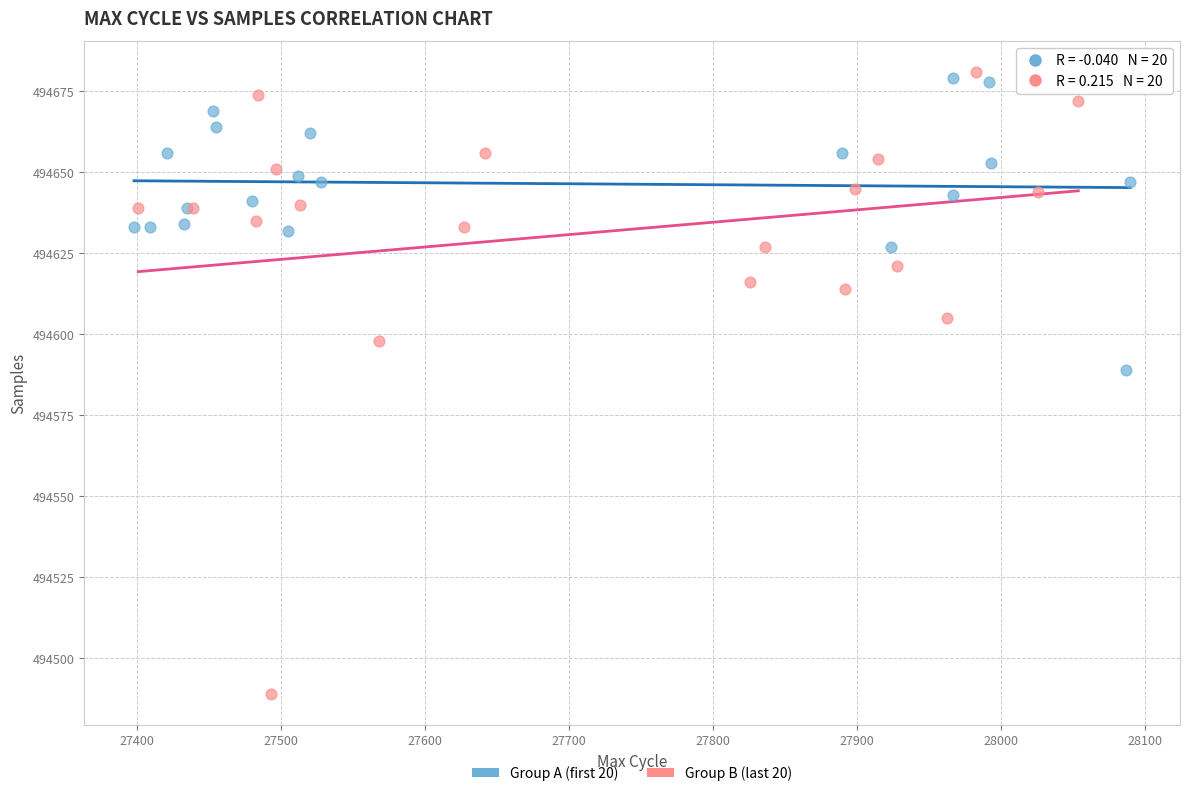

Which series reaches the minimum Y coordinate?

Group B (last 20)